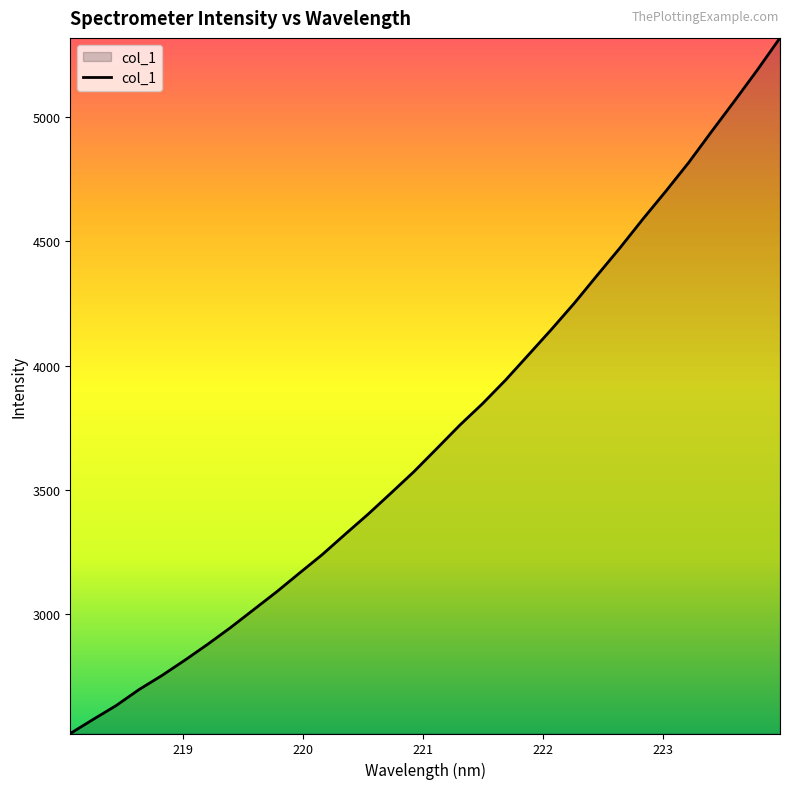

What is the greatest value displayed?

5318.2